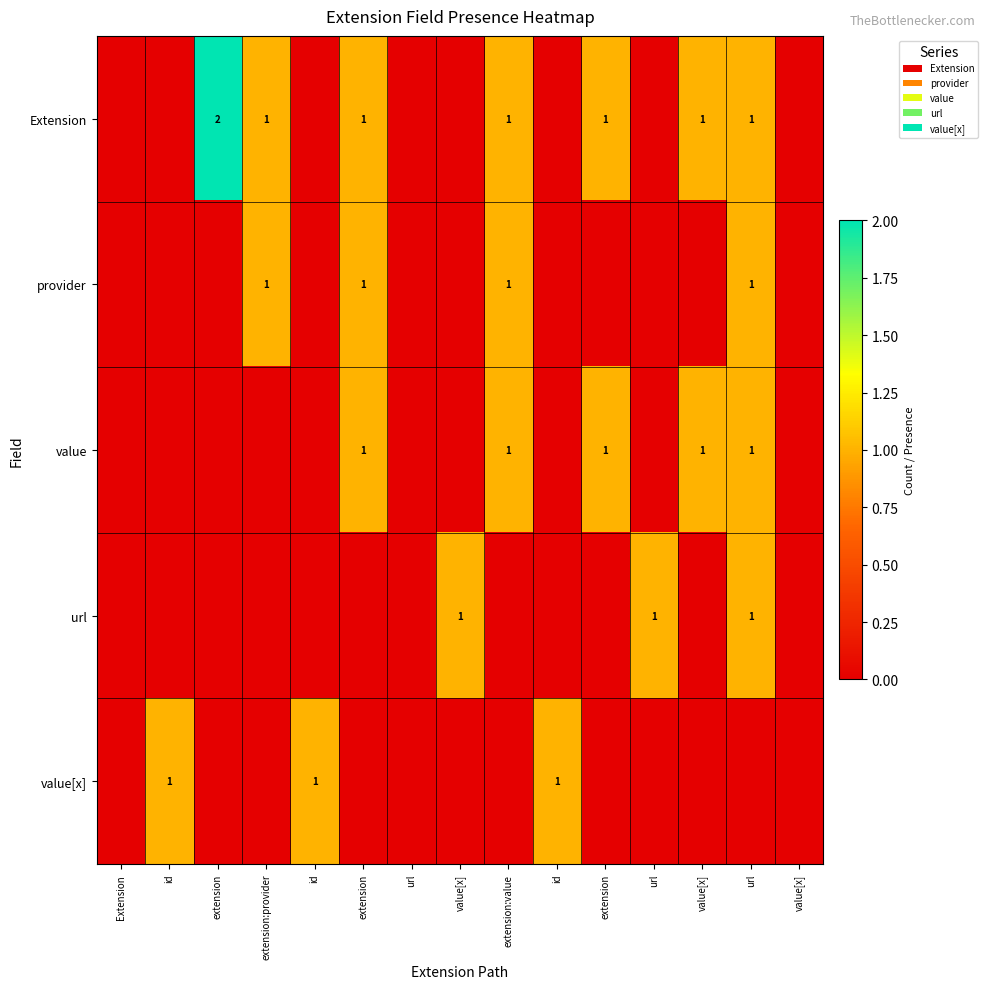

How many categories are shown in the chart?

15